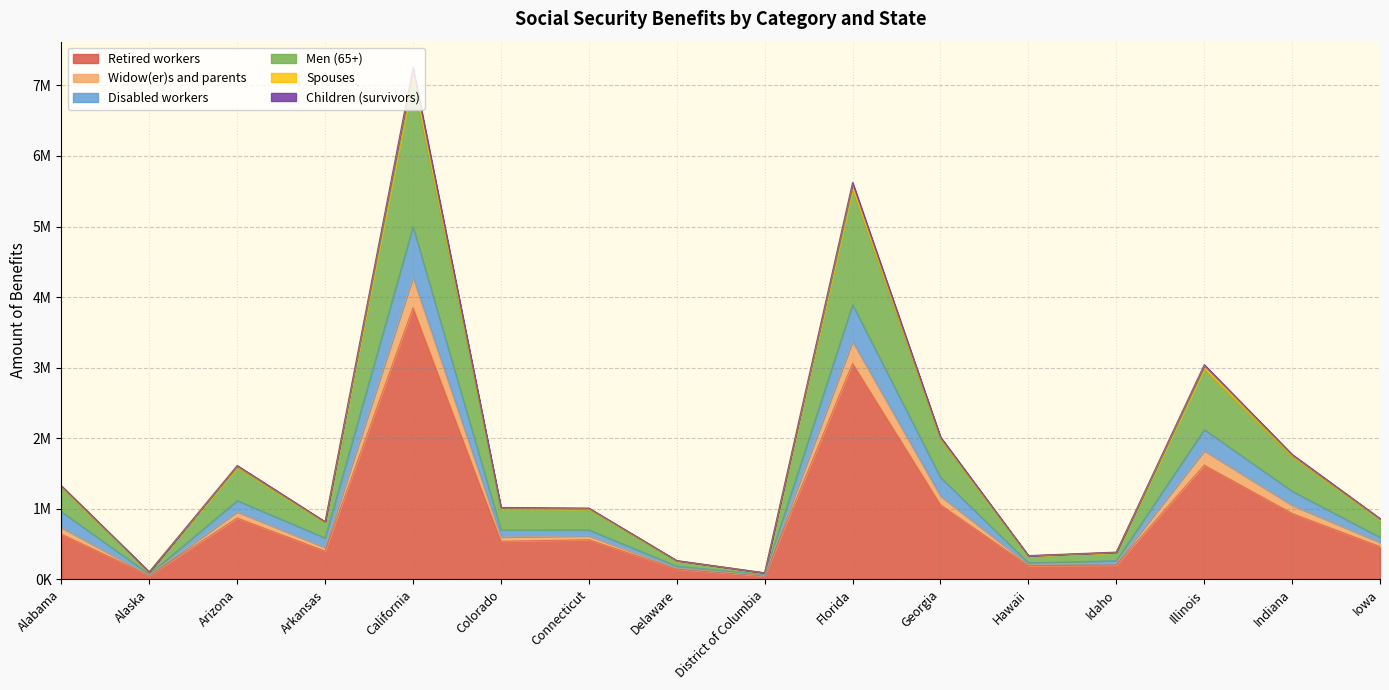

What are all the series names shown in the legend?

Retired workers, Widow(er)s and parents, Disabled workers, Men (65+), Spouses, Children (survivors)